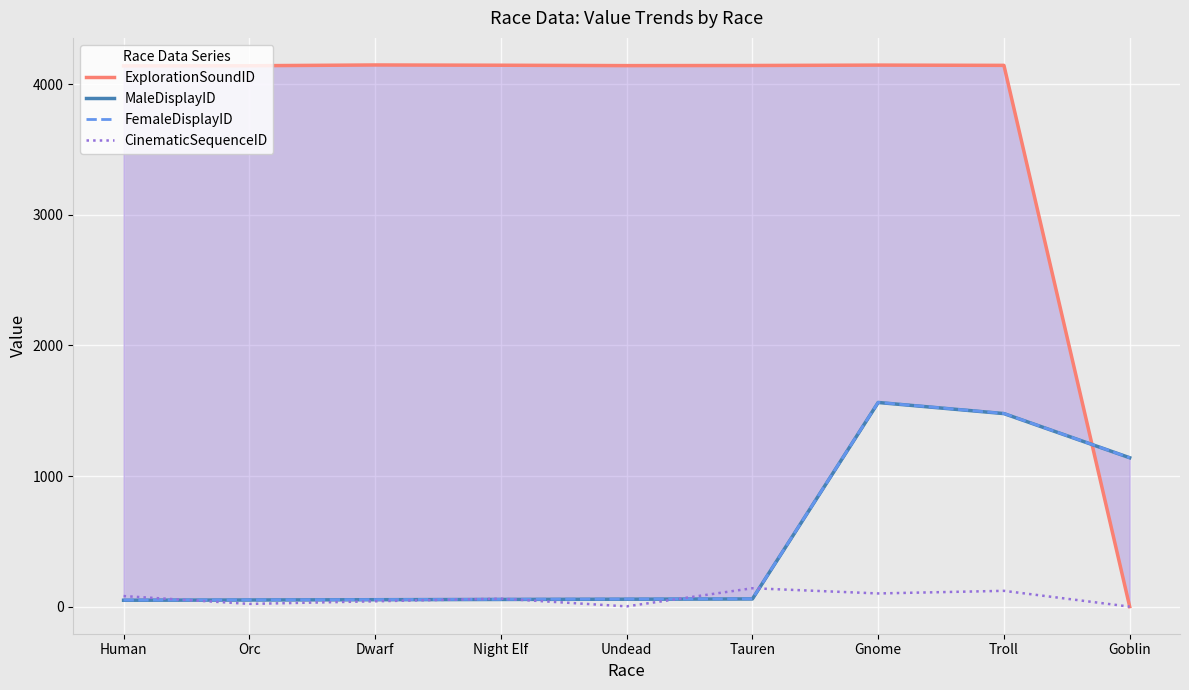

True or false: MaleDisplayID has more than 0 interior local peaks.

True